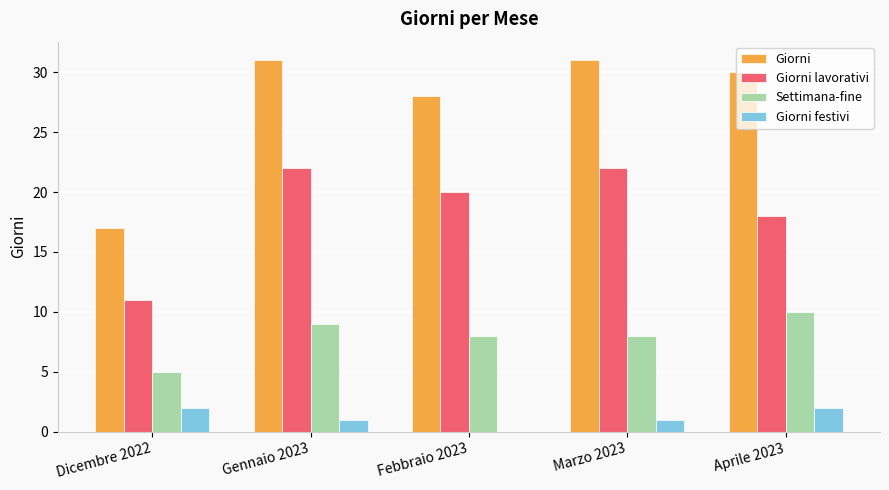

Is the value of Settimana-fine at Marzo 2023 greater than the value of Giorni lavorativi at Febbraio 2023?

No